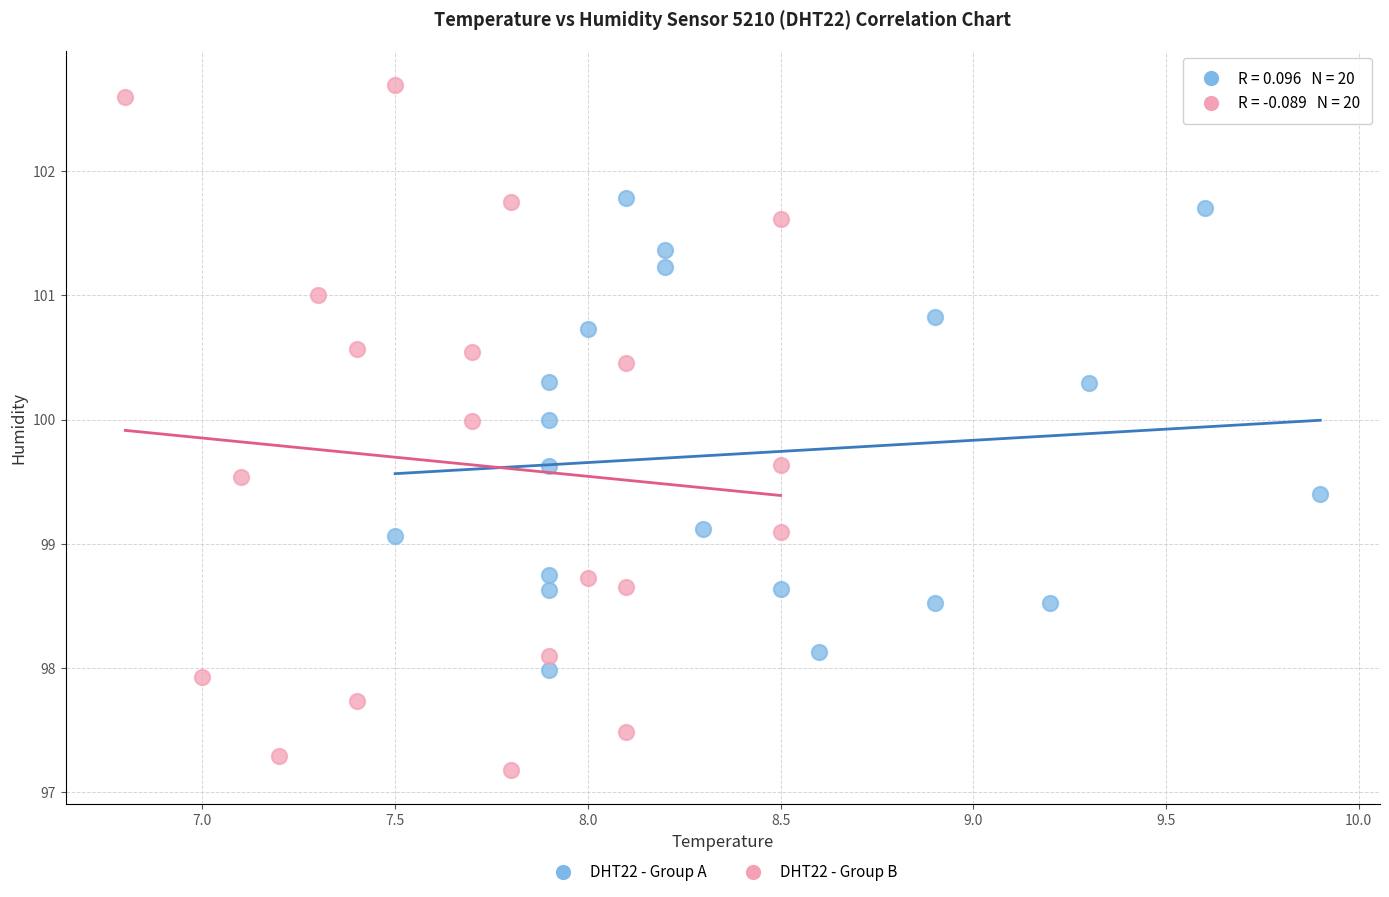

What are all the series names shown in the legend?

DHT22 - Group A, DHT22 - Group B